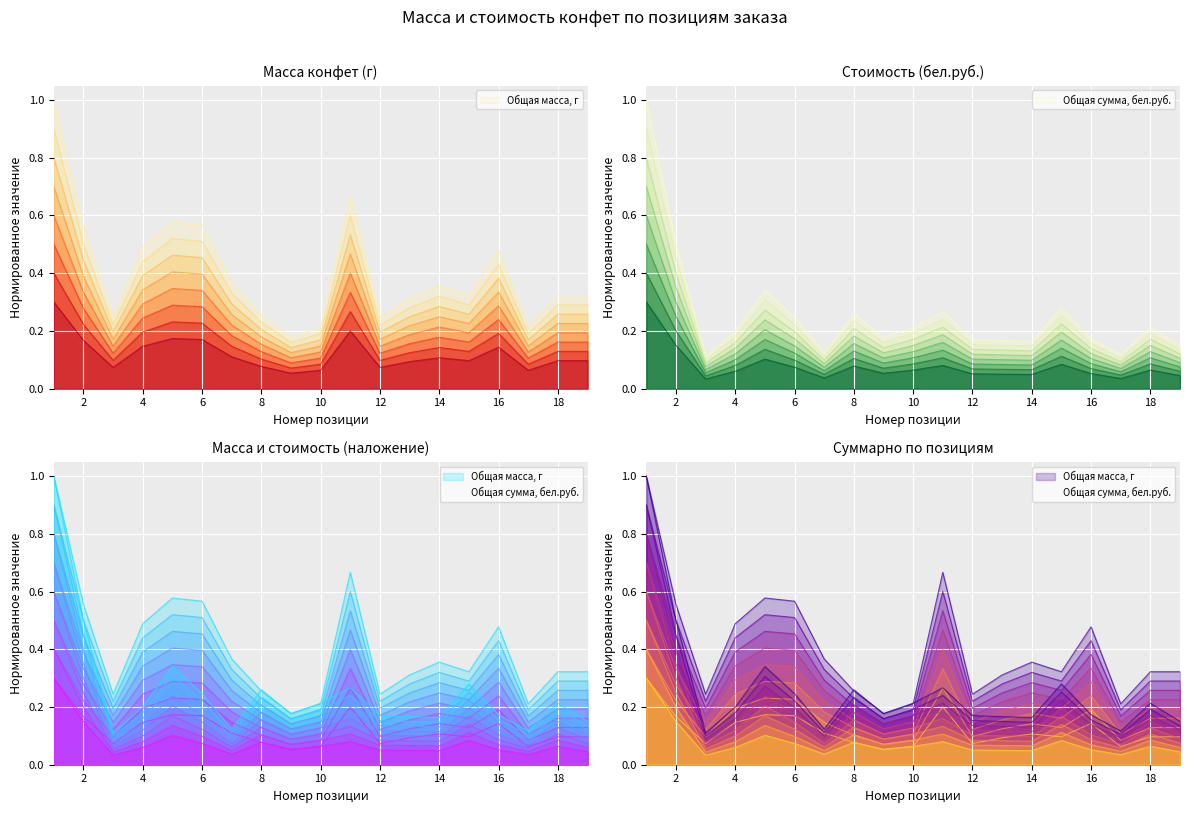

List the series in order of their overall mean, highest first.

Общая масса, г, Общая сумма, бел.руб.